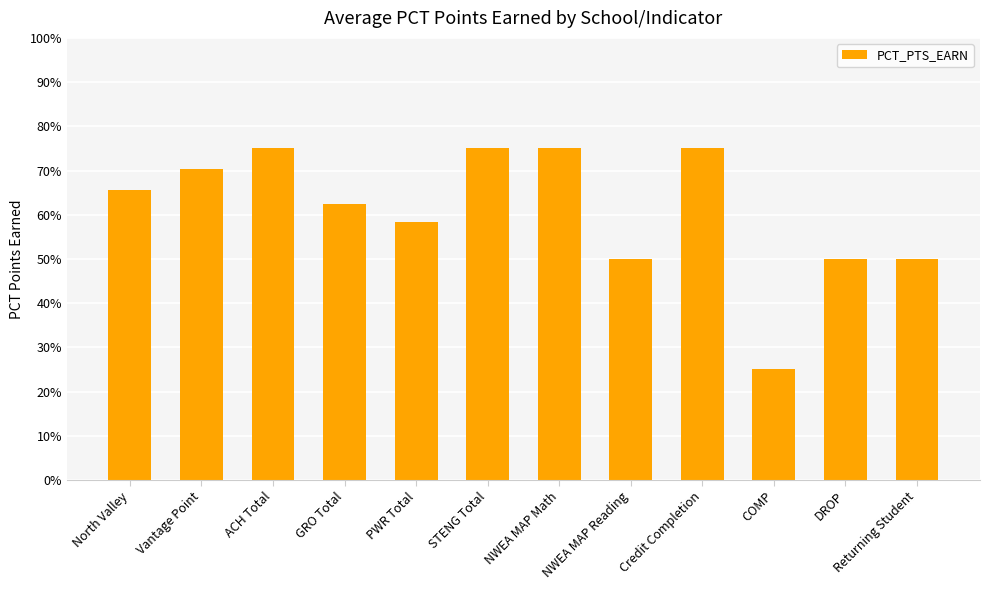

Does the chart contain any negative values?

No